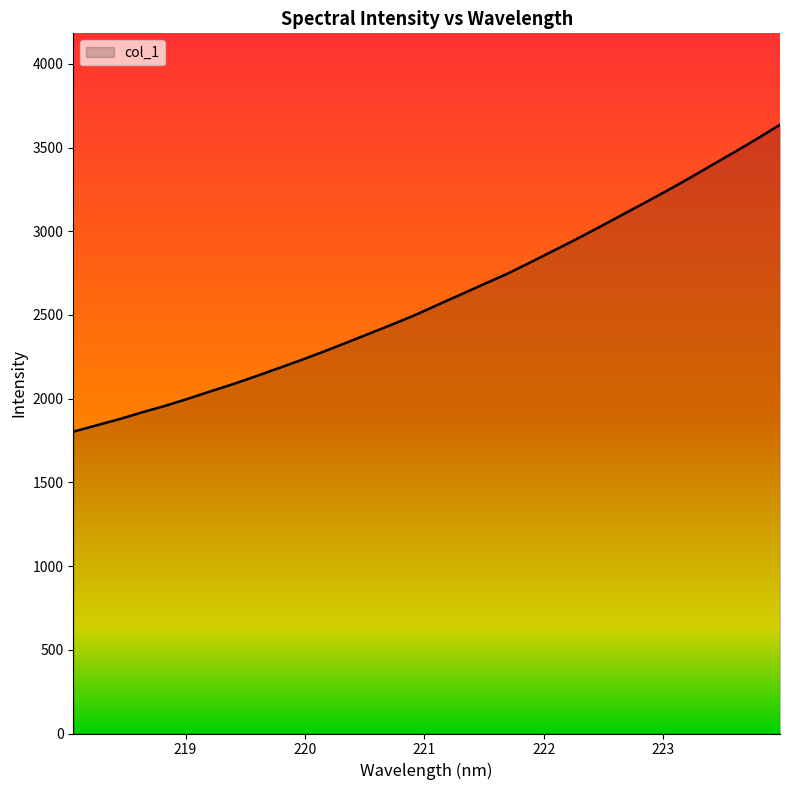

What is the greatest value displayed?

3636.7